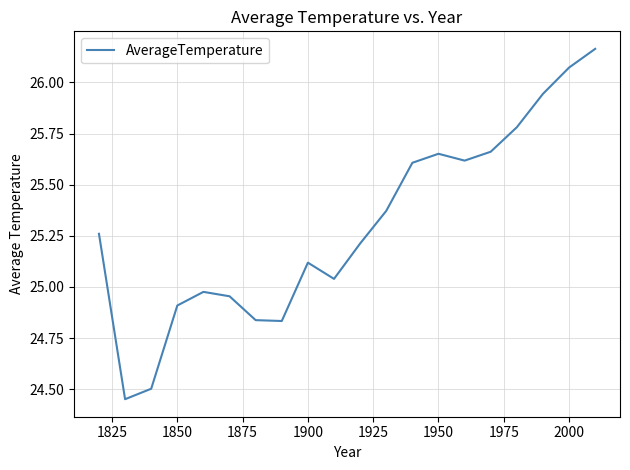

What is the difference between the maximum and minimum values?

1.7